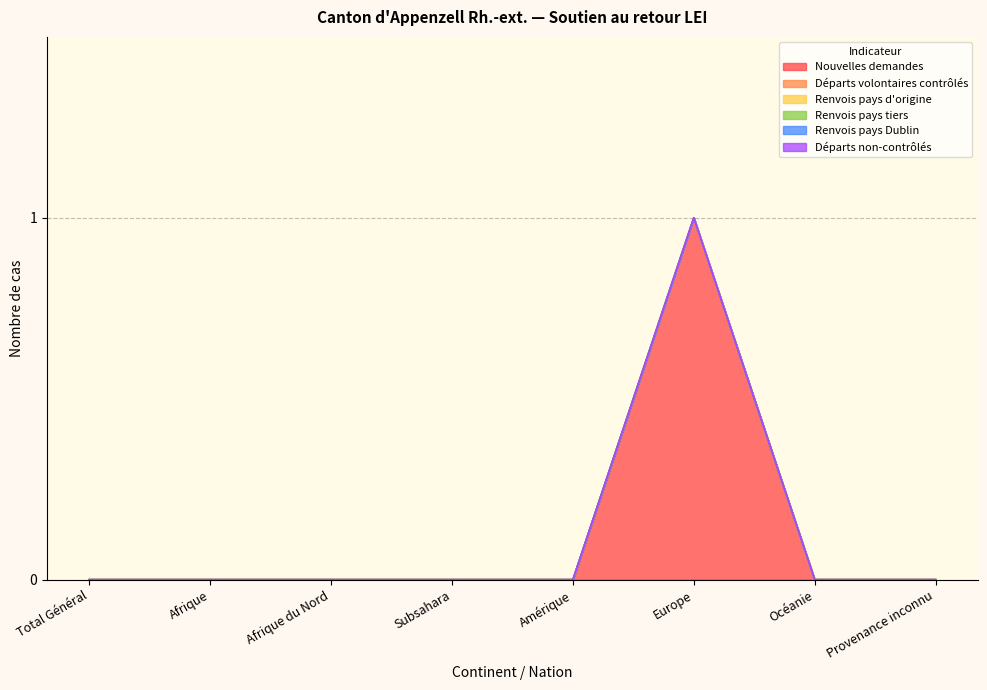

Which category has the lowest value across all series?

Total Général